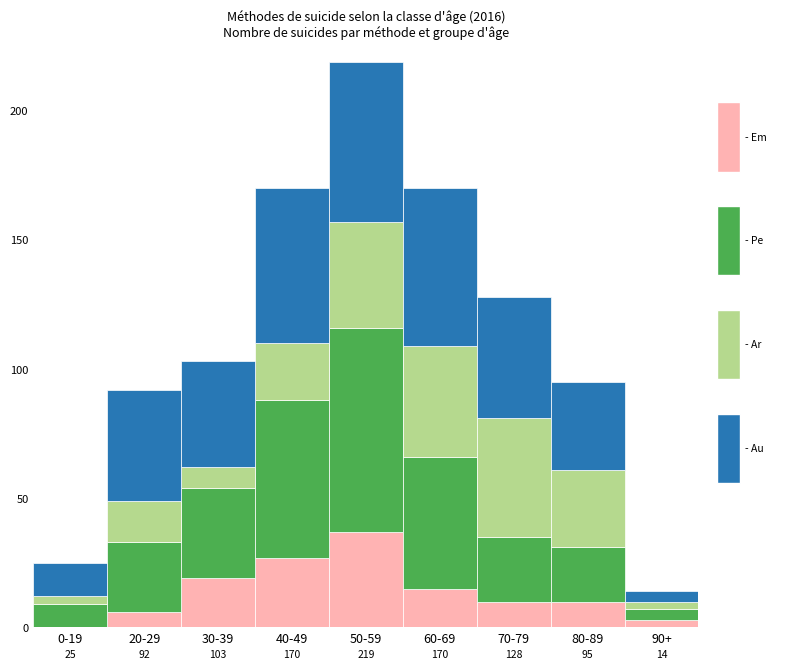

At which category is the sum across all series the highest?

50-59